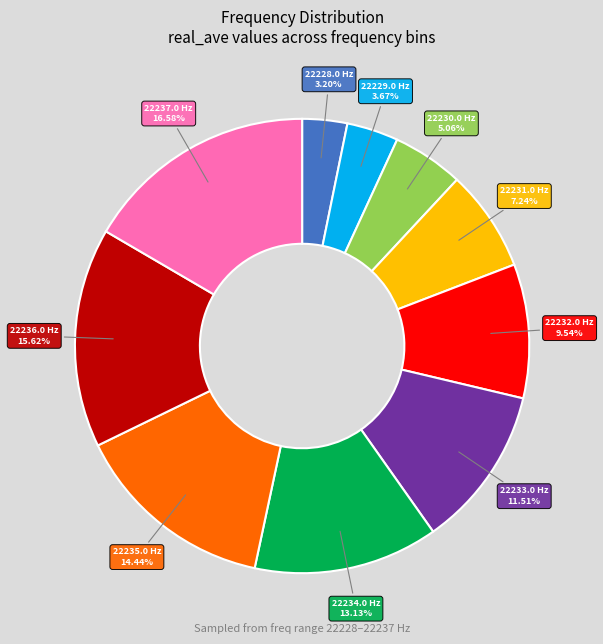

Is there a majority slice in this chart?

No